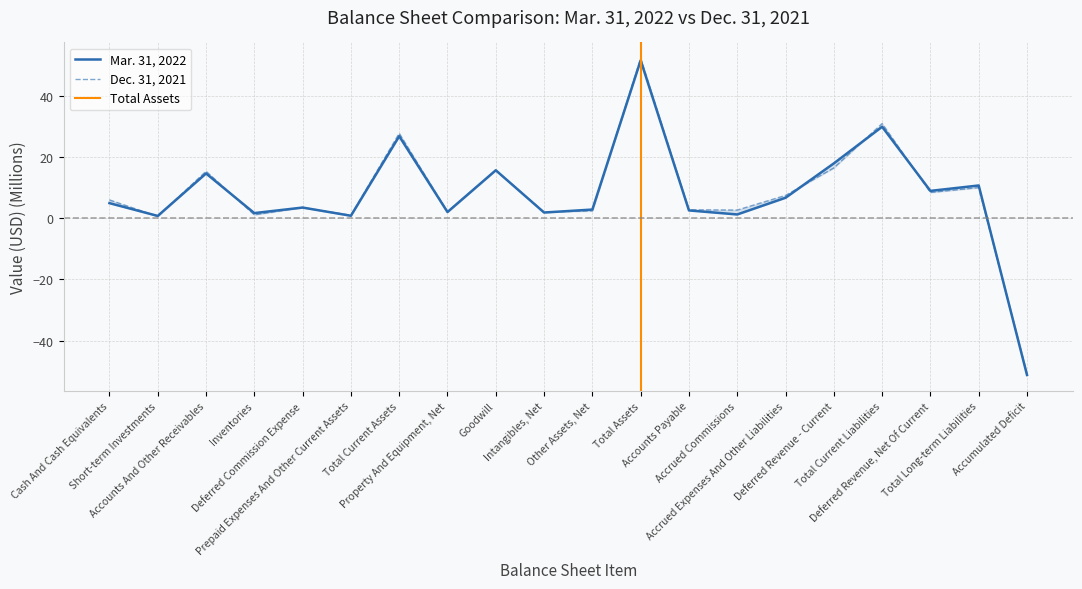

Rank the series by their average value, from lowest to highest.

Mar. 31, 2022, Dec. 31, 2021